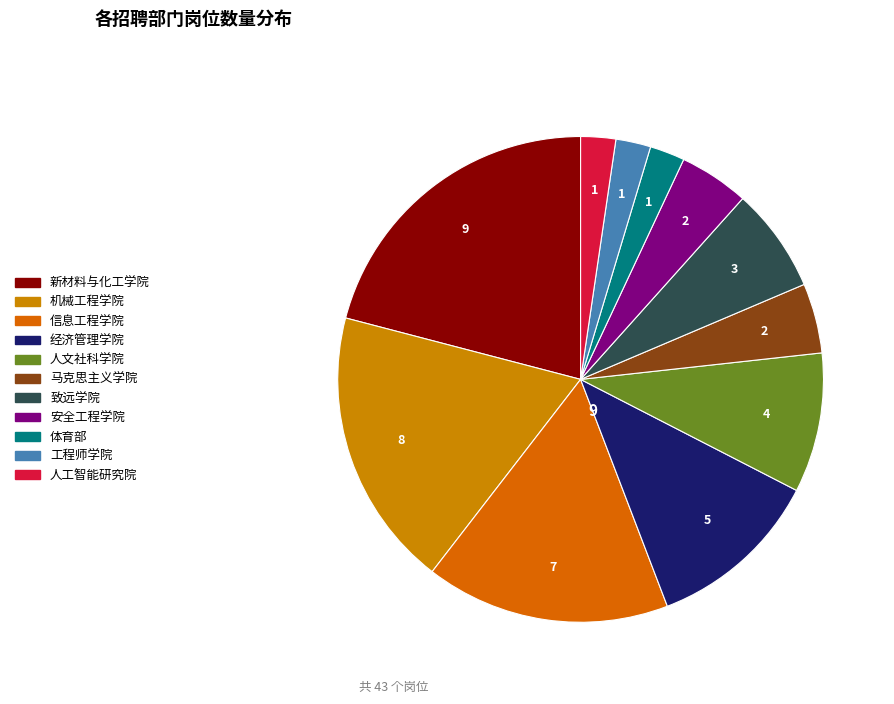

How many slices are in this pie chart?

11